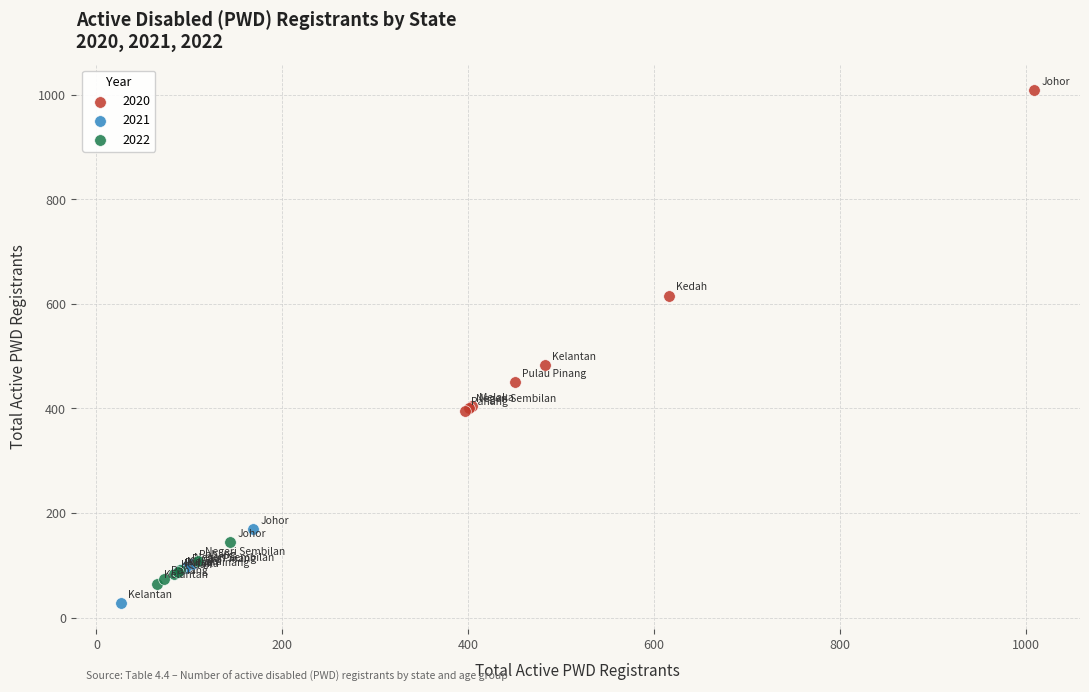

Which series reaches the maximum Y coordinate?

2020